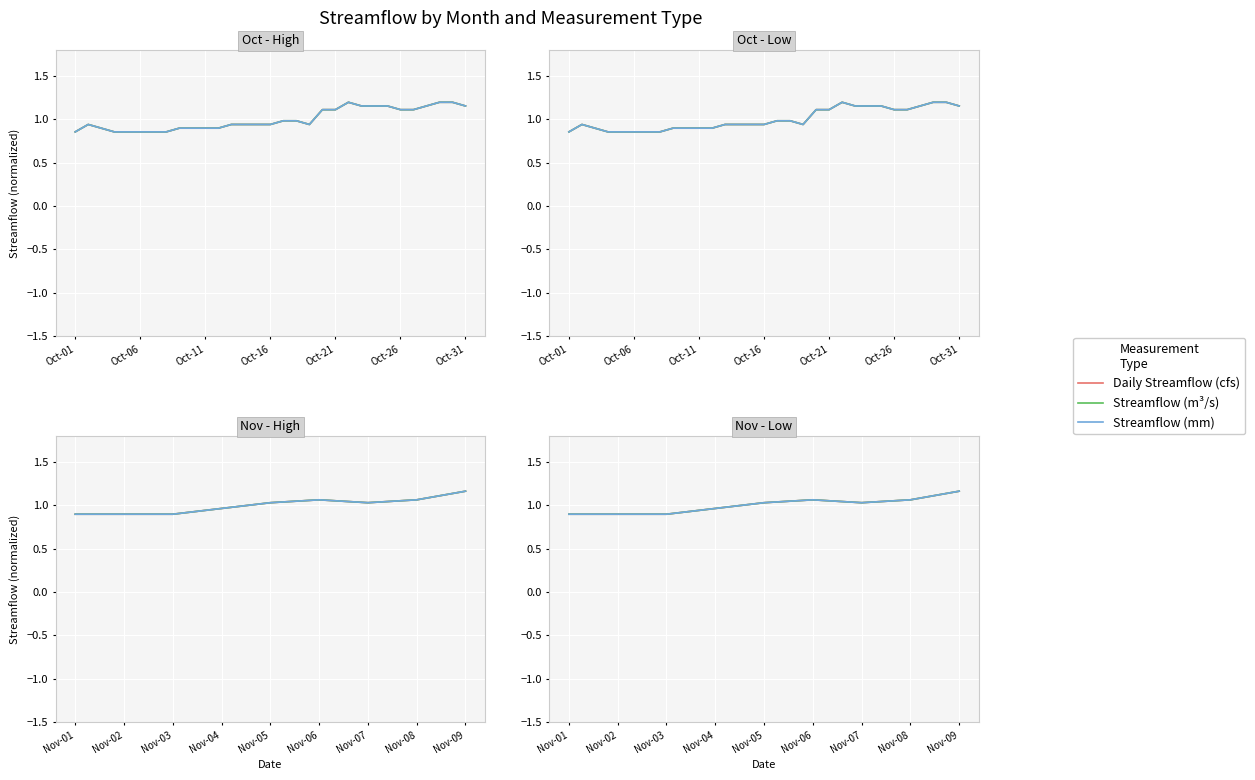

What position from the left is Oct-26?

6